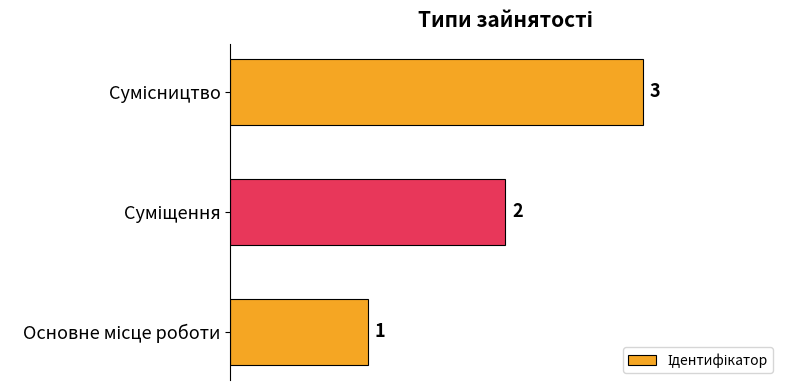

How many values are between 1 and 3?

3